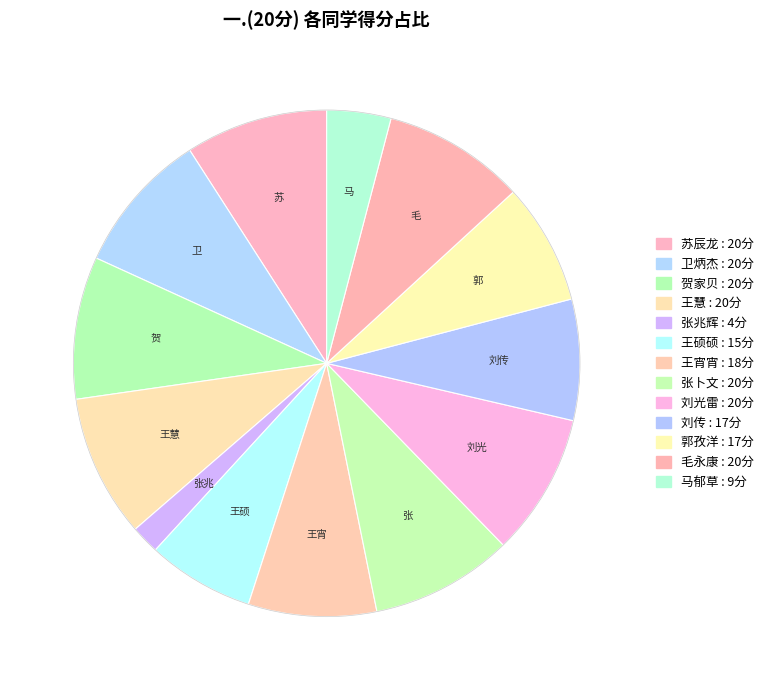

How many segments does this pie chart have?

13